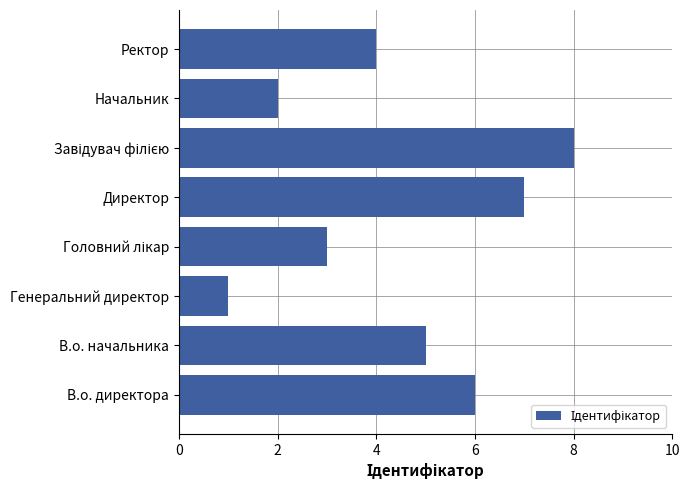

What is the maximum value shown in the chart?

8